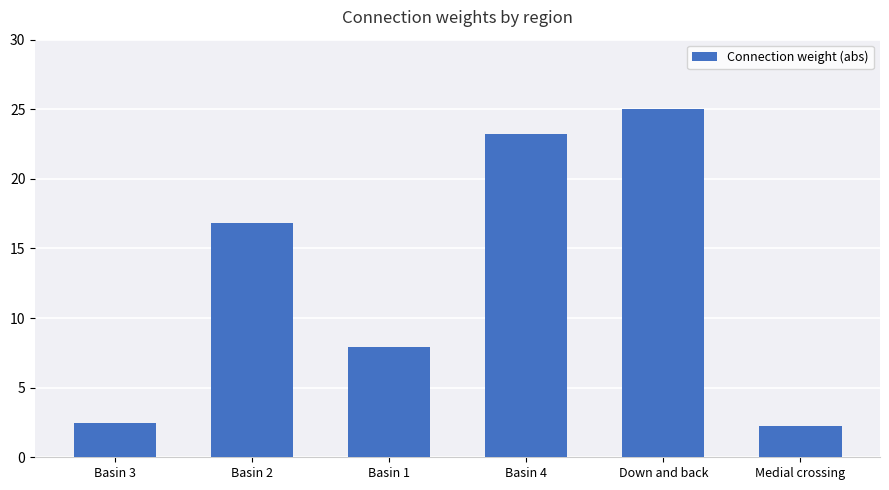

What is the maximum value shown in the chart?

25.0